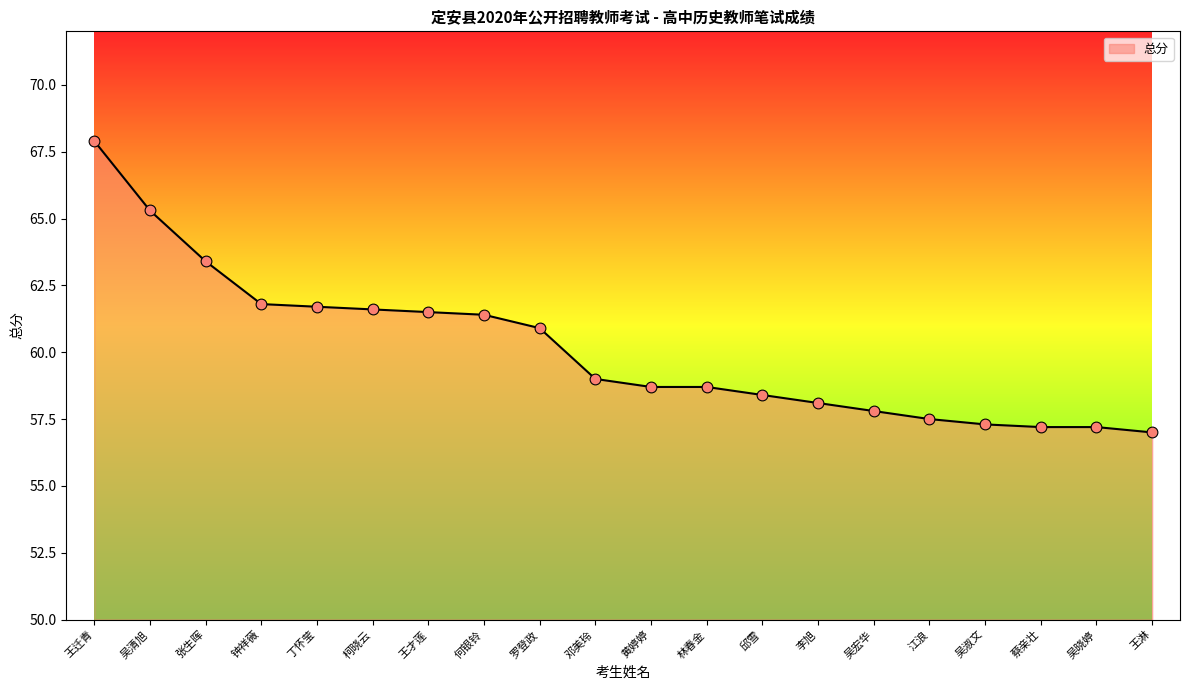

Approximately how many times larger is the value at 江浪 compared to 吴淑文?

1.0